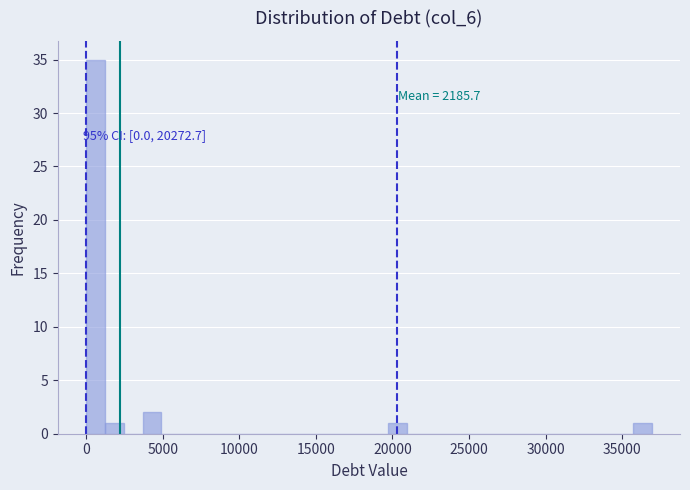

Around what value on the x-axis is the tallest bar? Give the approximate position of its centre, as read against the axis.

500